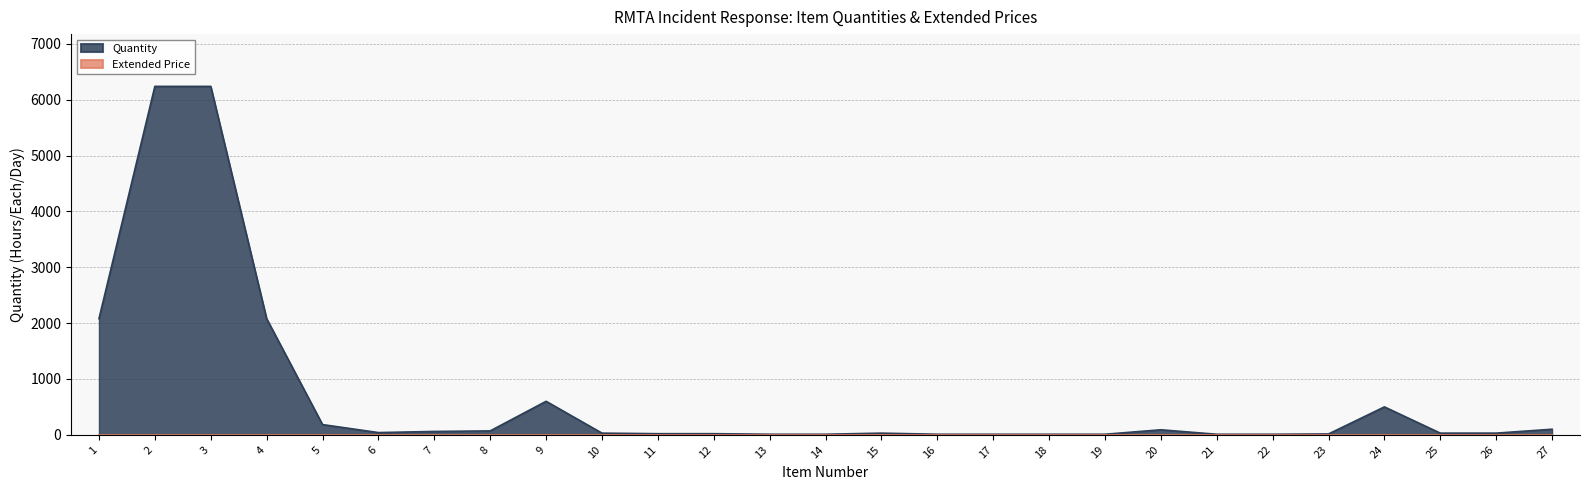

How many values exceed 30?

12